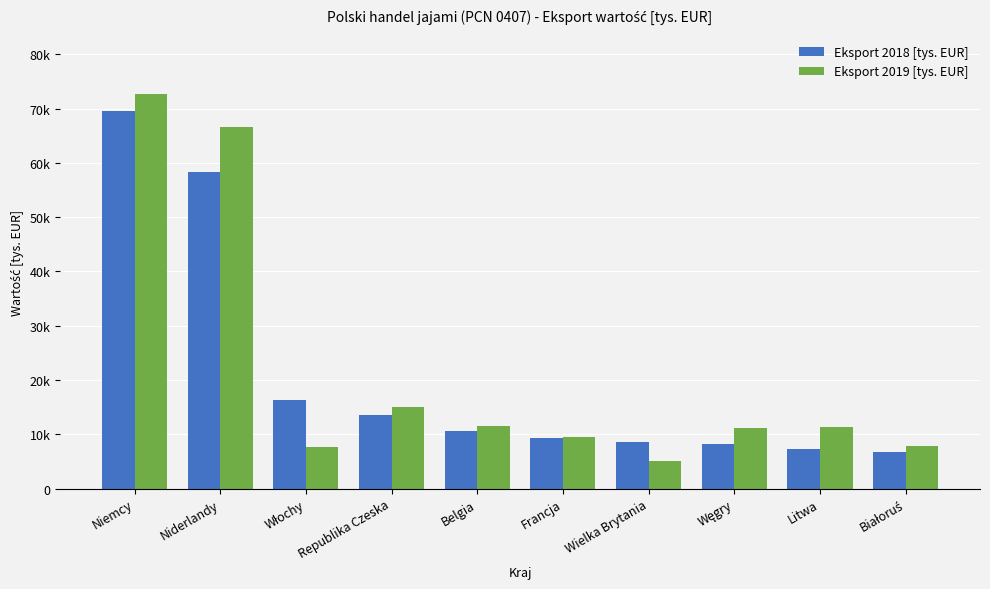

Are the bars grouped side by side (vs. stacked)?

Yes